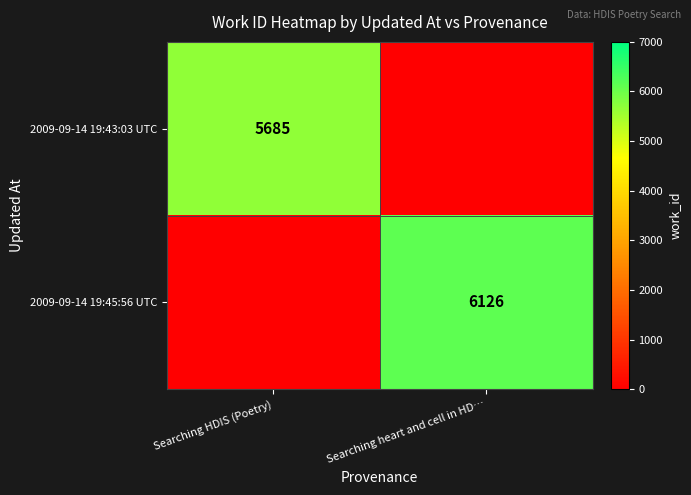

At how many categories does at least one series exceed 2948?

2